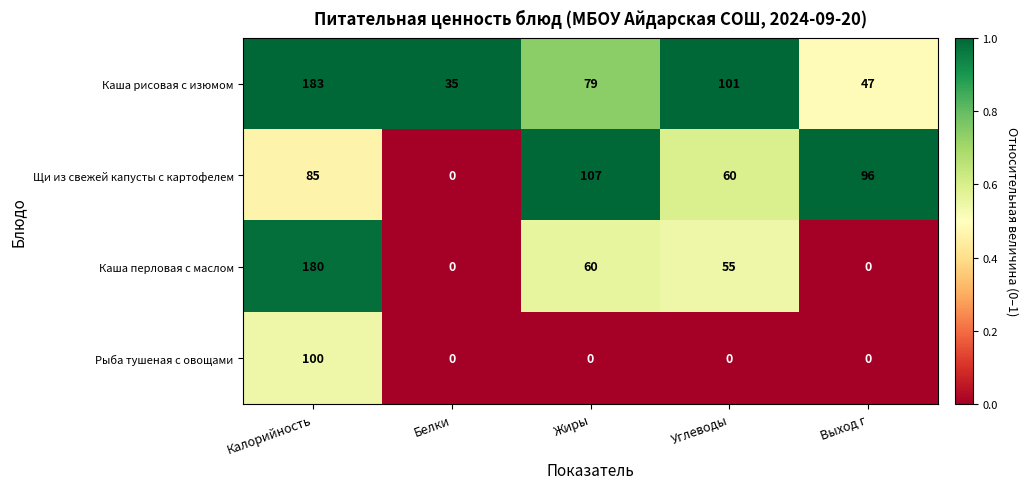

What is the difference between the highest and lowest values at Калорийность?

98